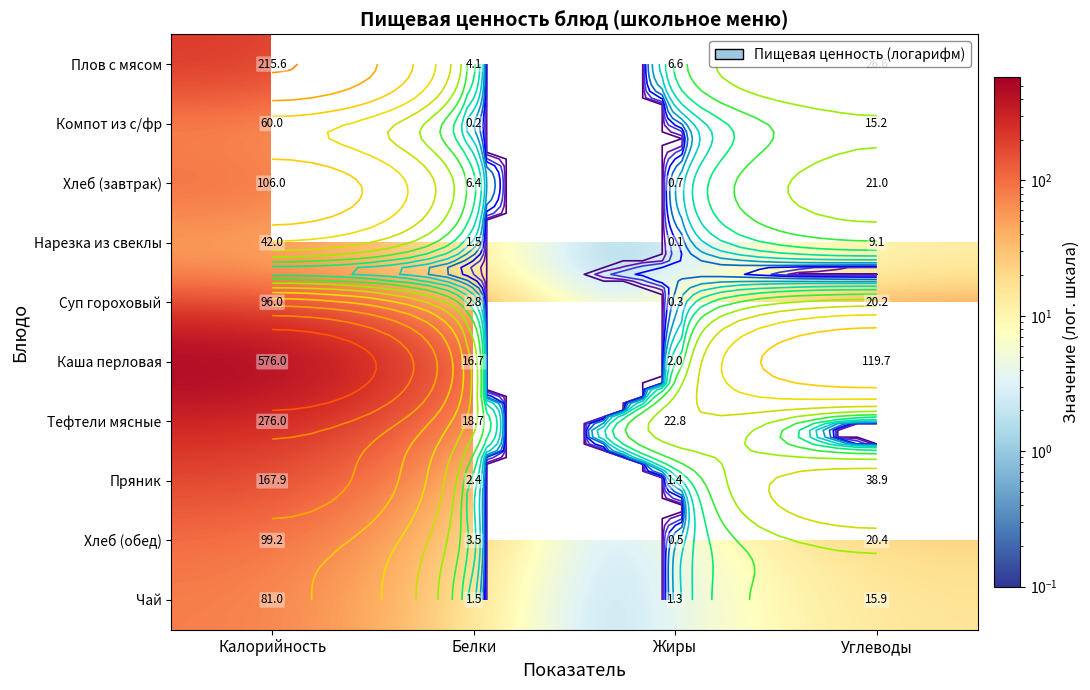

What is the total value across all series at Белки?

57.8